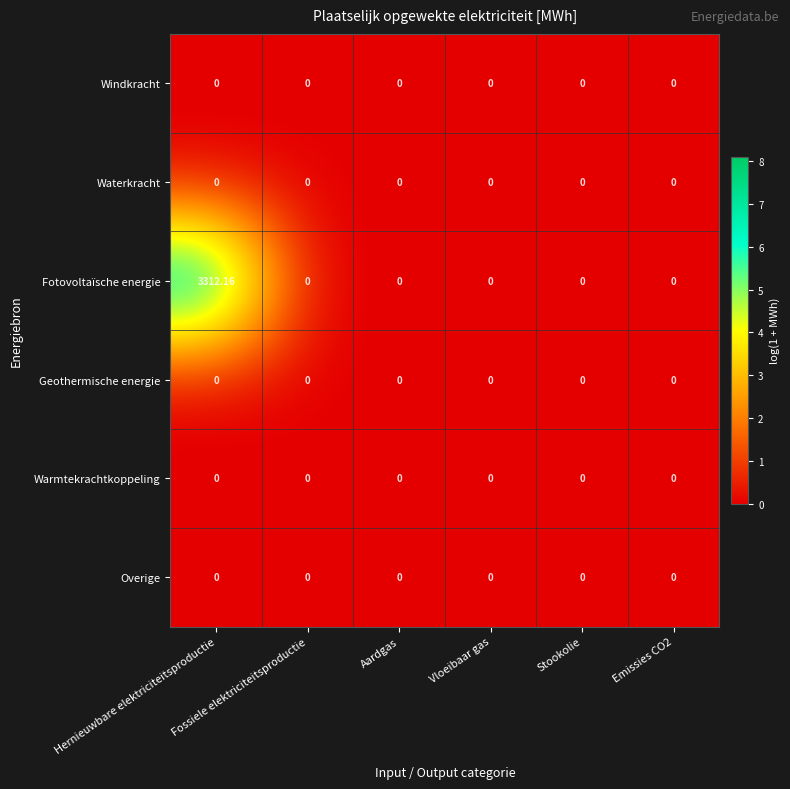

Which series has the widest spread of values?

Fotovoltaïsche energie